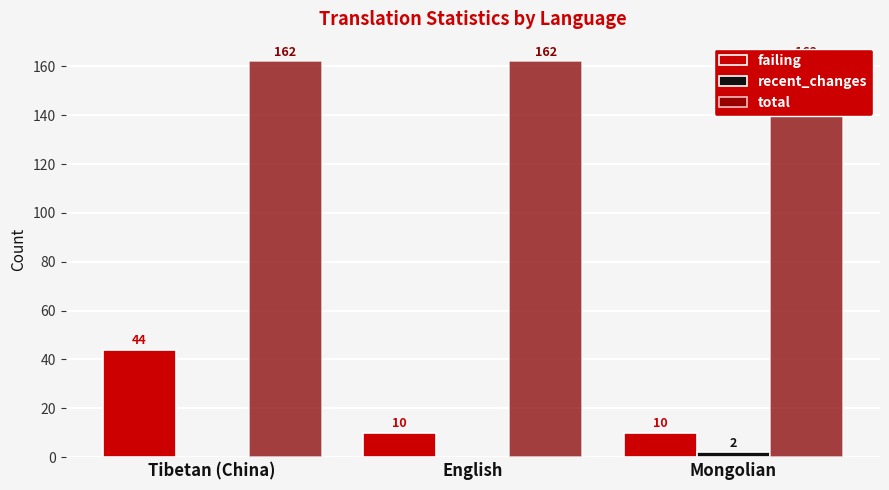

At which label does recent_changes reach its minimum?

Tibetan (China)